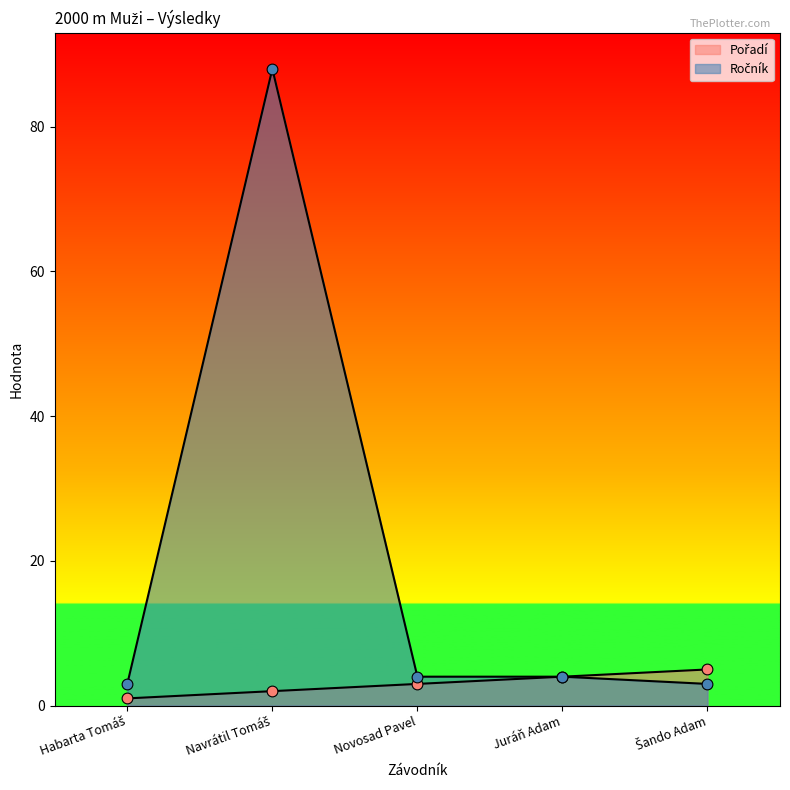

What are all the series names shown in the legend?

Pořadí, Ročník